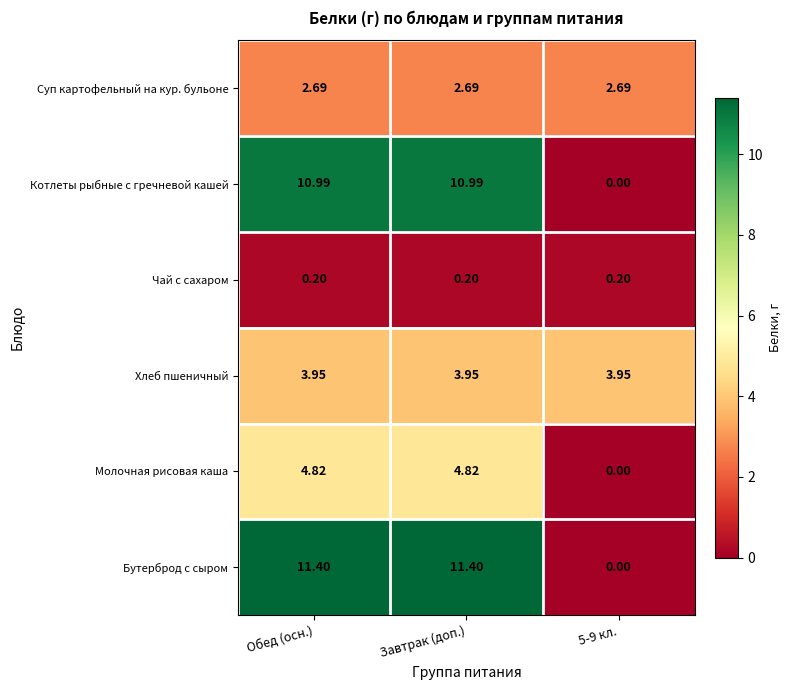

Rank the series by their maximum value, from highest to lowest.

Бутерброд с сыром, Котлеты рыбные с гречневой кашей, Молочная рисовая каша, Хлеб пшеничный, Суп картофельный на кур. бульоне, Чай с сахаром